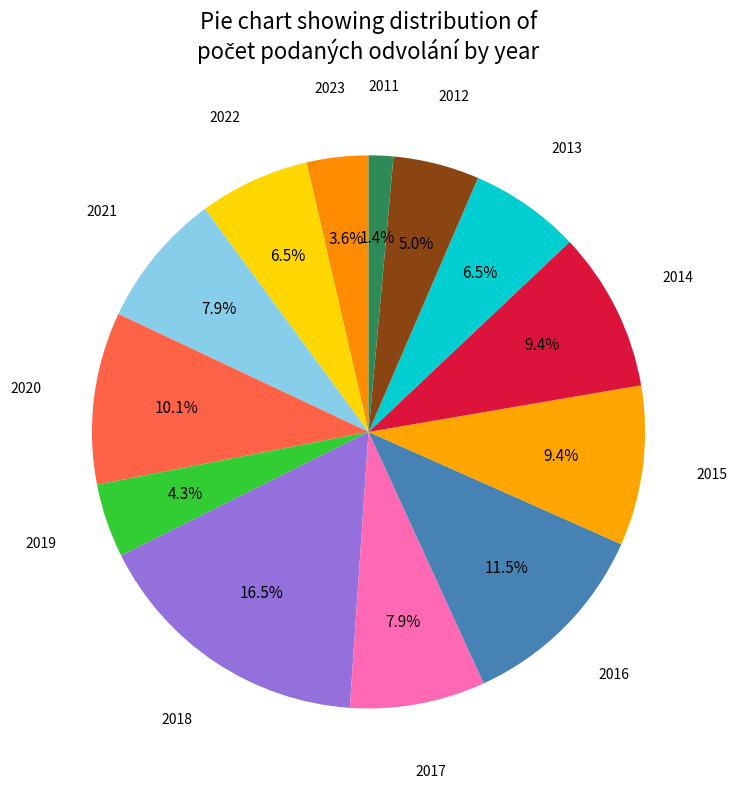

What percentage is NOT represented by 2020?

89.9%